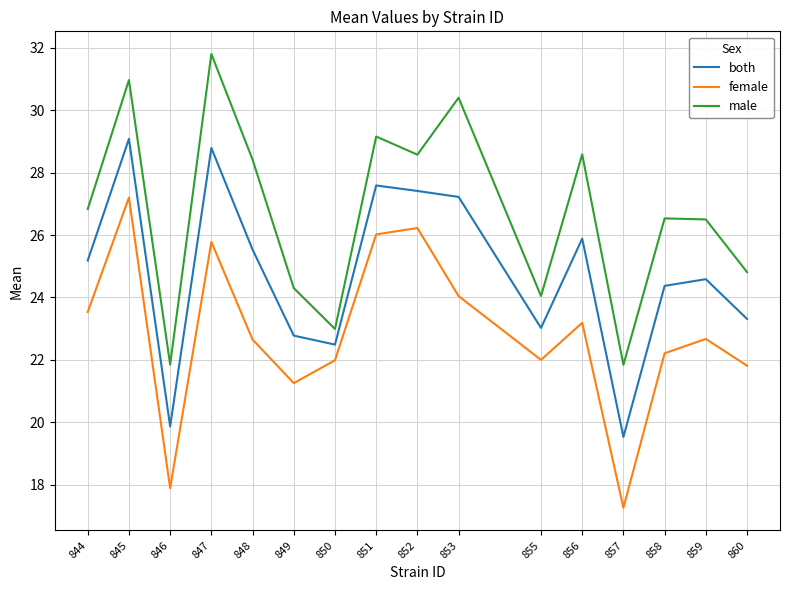

What is the highest value of the female series?

27.2